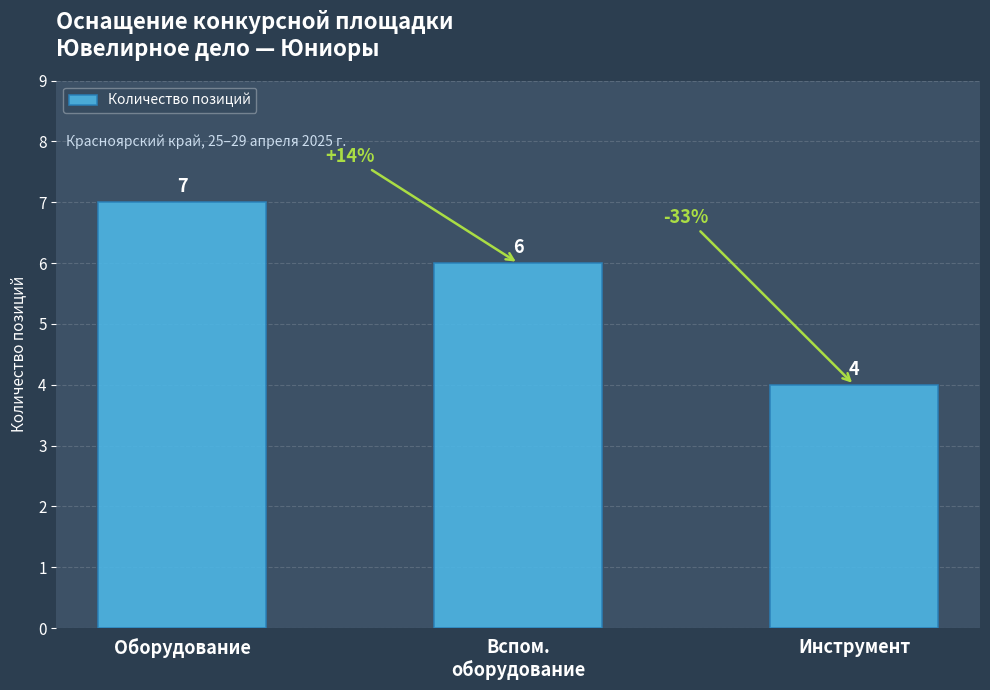

Between Инструмент and Оборудование, which is larger?

Оборудование